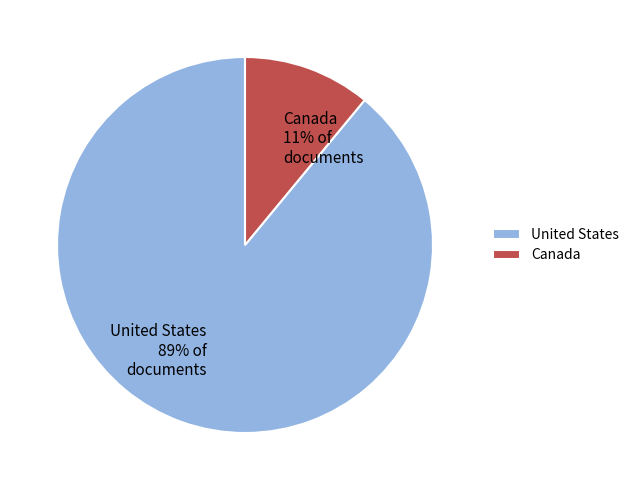

To the nearest percent, what is the difference between the largest and smallest slice percentages?

78%